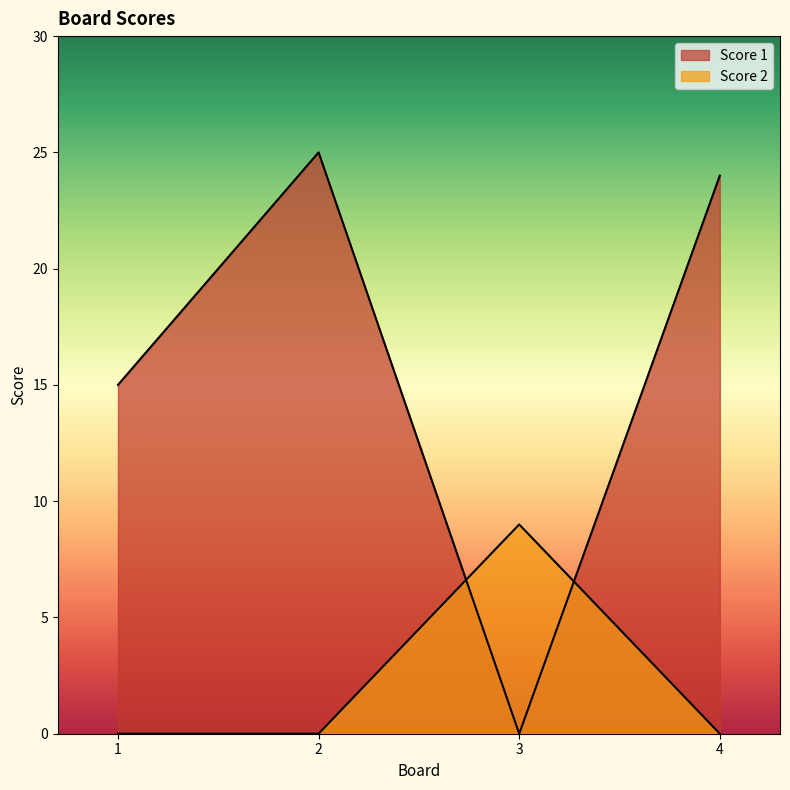

List the series in order of their peak value, highest first.

Score 1, Score 2